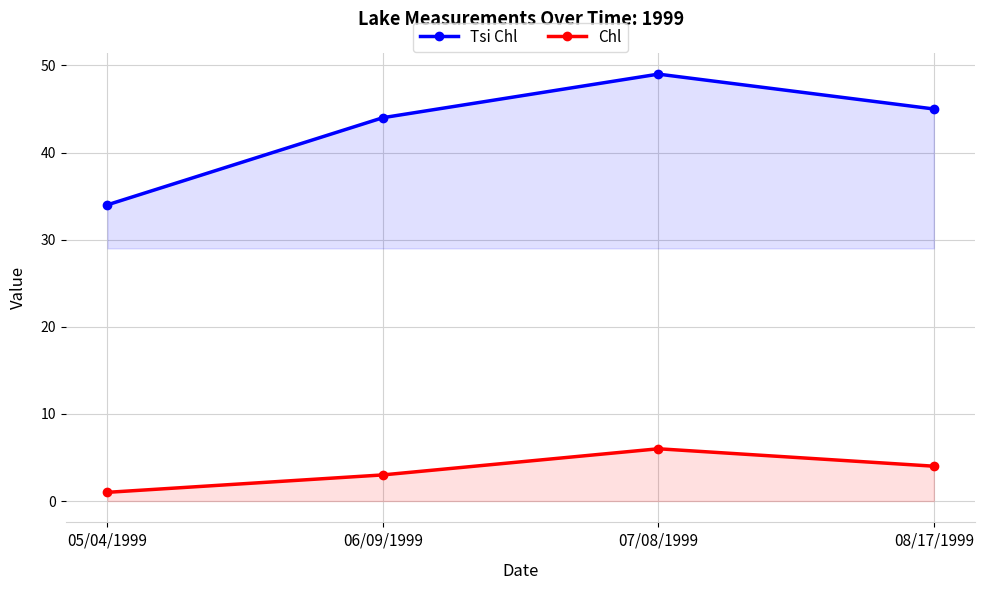

Rank the series by their average value, from lowest to highest.

Chl, Tsi Chl